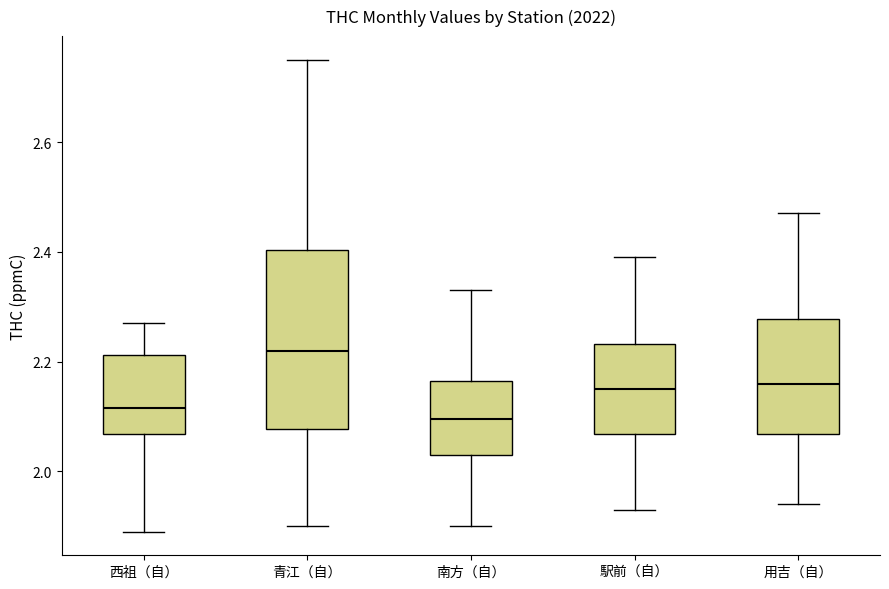

Reading left to right, transcribe this box plot: for each box, give where its median line is, the range the box spans, and where its two whiskers end, as read against the y-axis. The values are not printed on the chart, so give them approximately, as read against the axis.

西祖（自）: median 2.12, box 2.06 to 2.22, whiskers 1.90 to 2.28
青江（自）: median 2.22, box 2.08 to 2.40, whiskers 1.90 to 2.76
南方（自）: median 2.10, box 2.04 to 2.16, whiskers 1.90 to 2.34
駅前（自）: median 2.16, box 2.06 to 2.24, whiskers 1.94 to 2.40
用吉（自）: median 2.16, box 2.06 to 2.28, whiskers 1.94 to 2.48